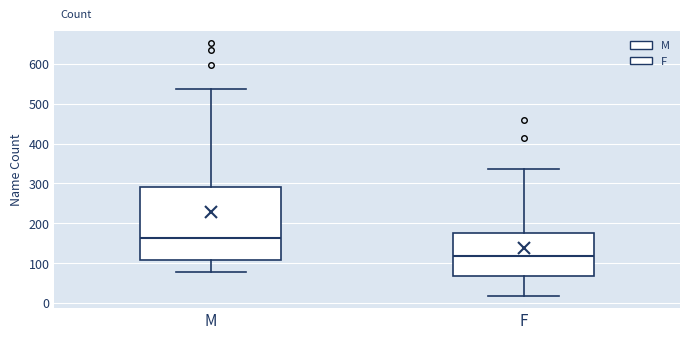

Which box is the tallest, from its lower edge to its upper edge?

M